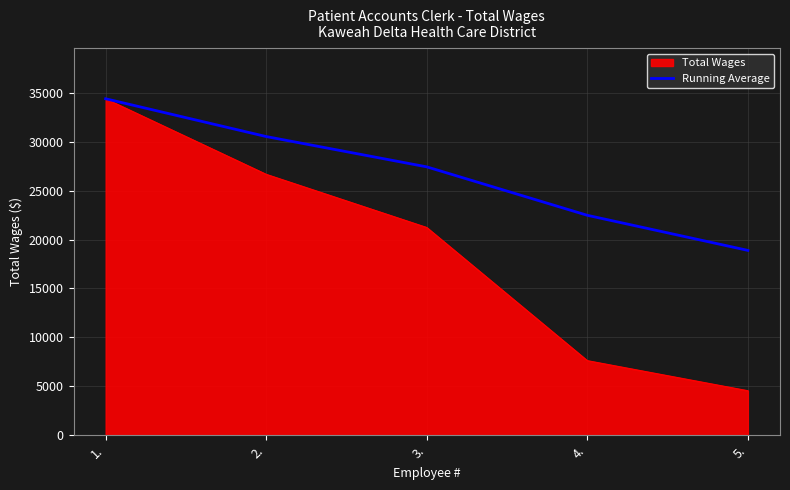

What is the approximate value of Total Wages at 4.?

7621.0